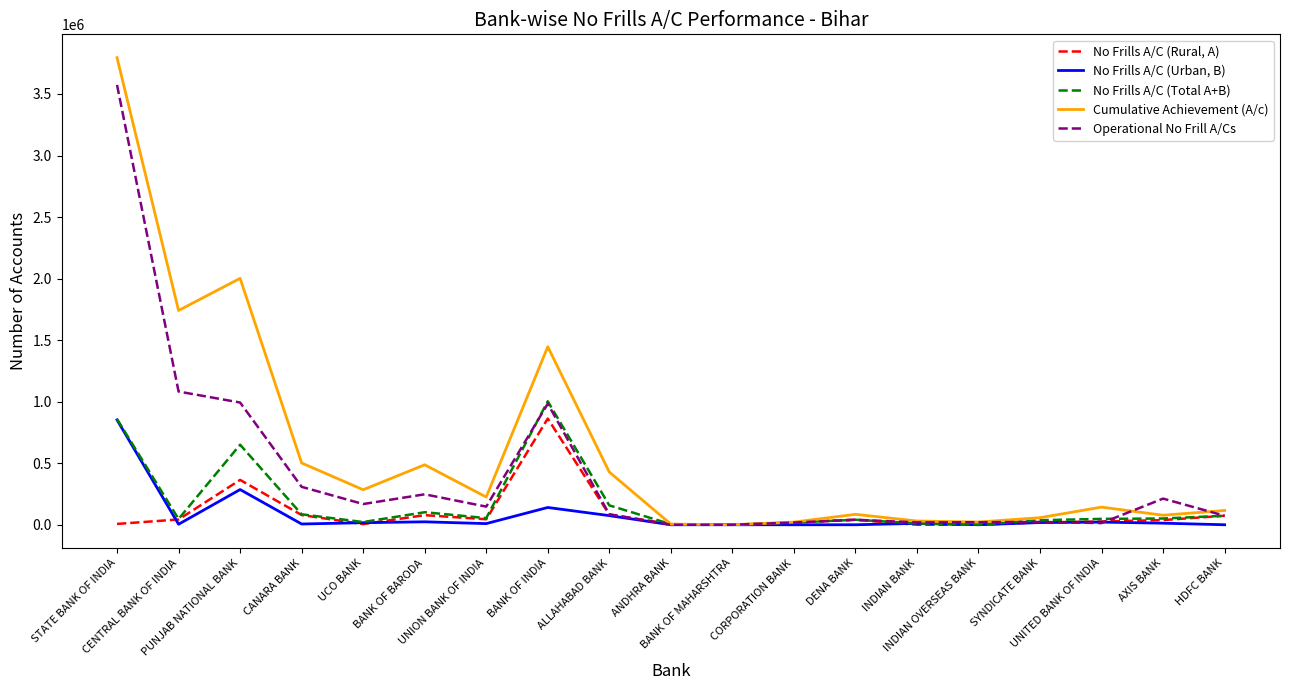

Which series has the widest spread of values?

Cumulative Achievement (A/c)